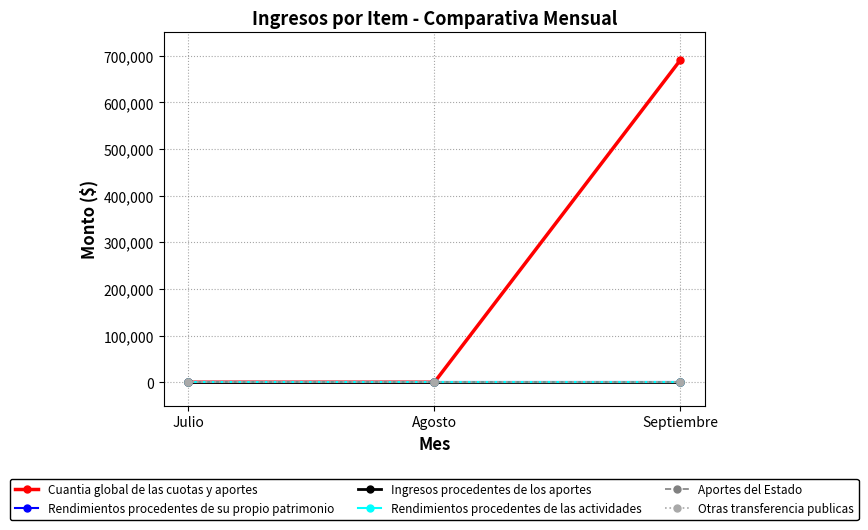

The value of Rendimientos procedentes de su propio patrimonio at Septiembre is 0. True or false?

True